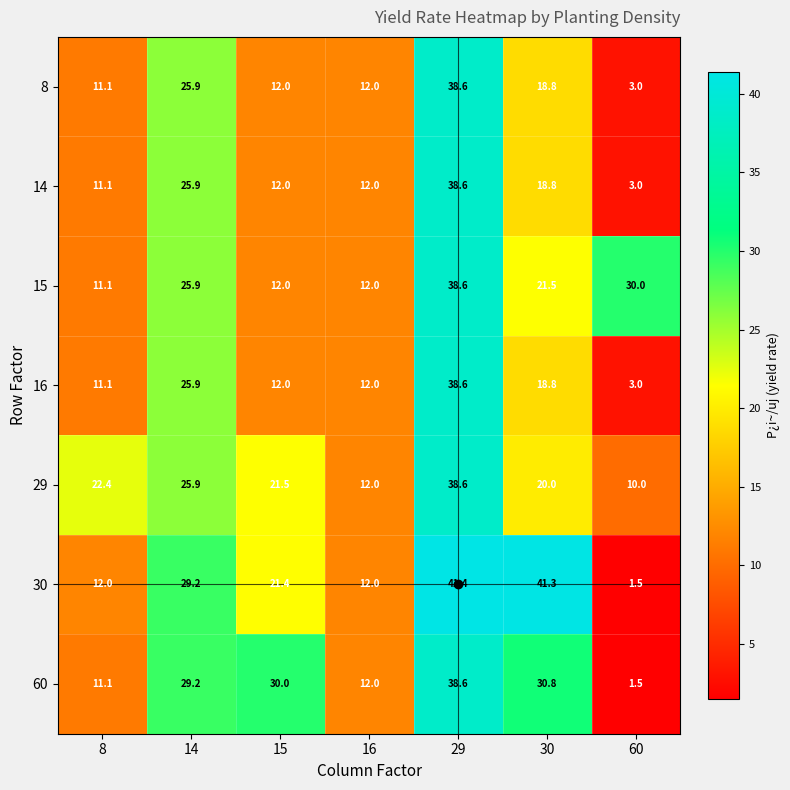

Is the value of 15 at 60 greater than the value of 30 at 14?

Yes